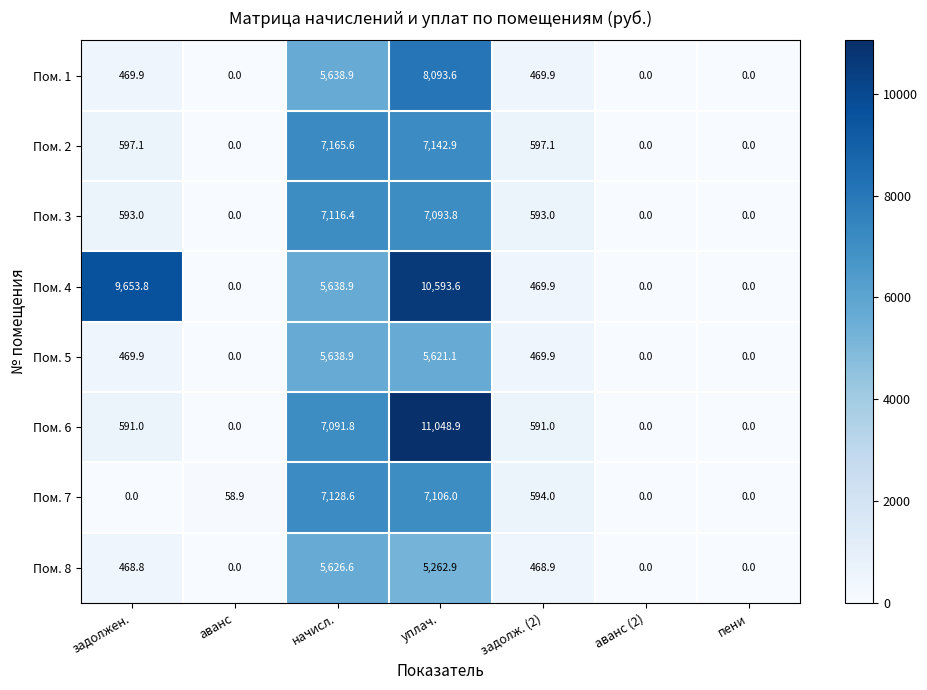

Which category has the highest value in the Пом. 6 series?

уплач.